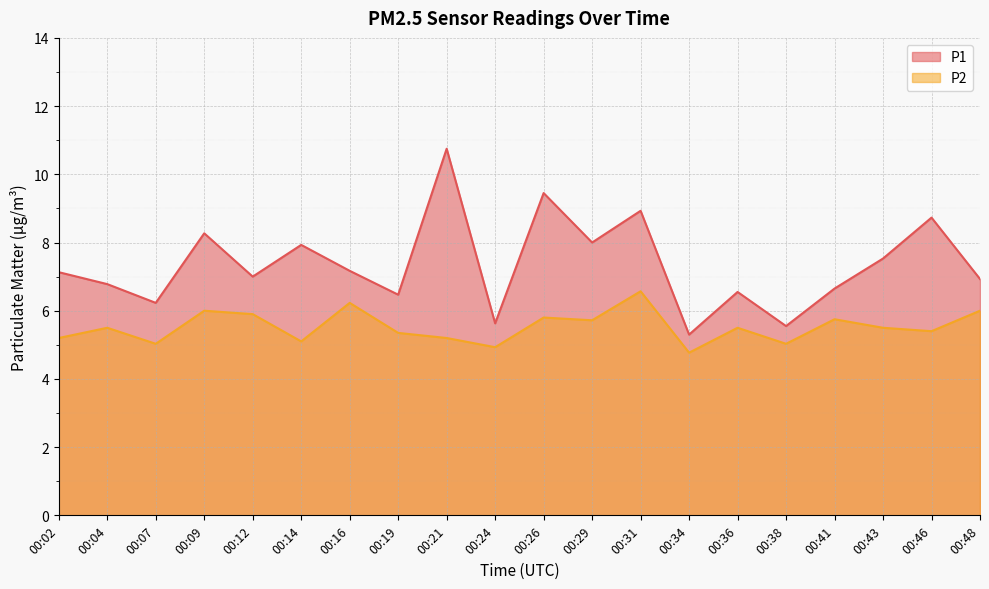

True or false: P2 and P1 cross at least once.

False